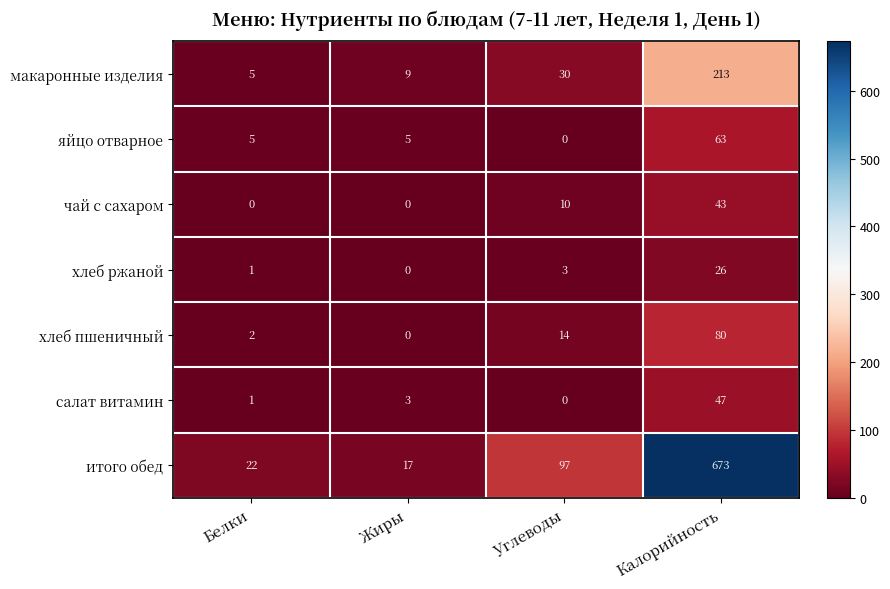

At how many categories does at least one series exceed 150?

1